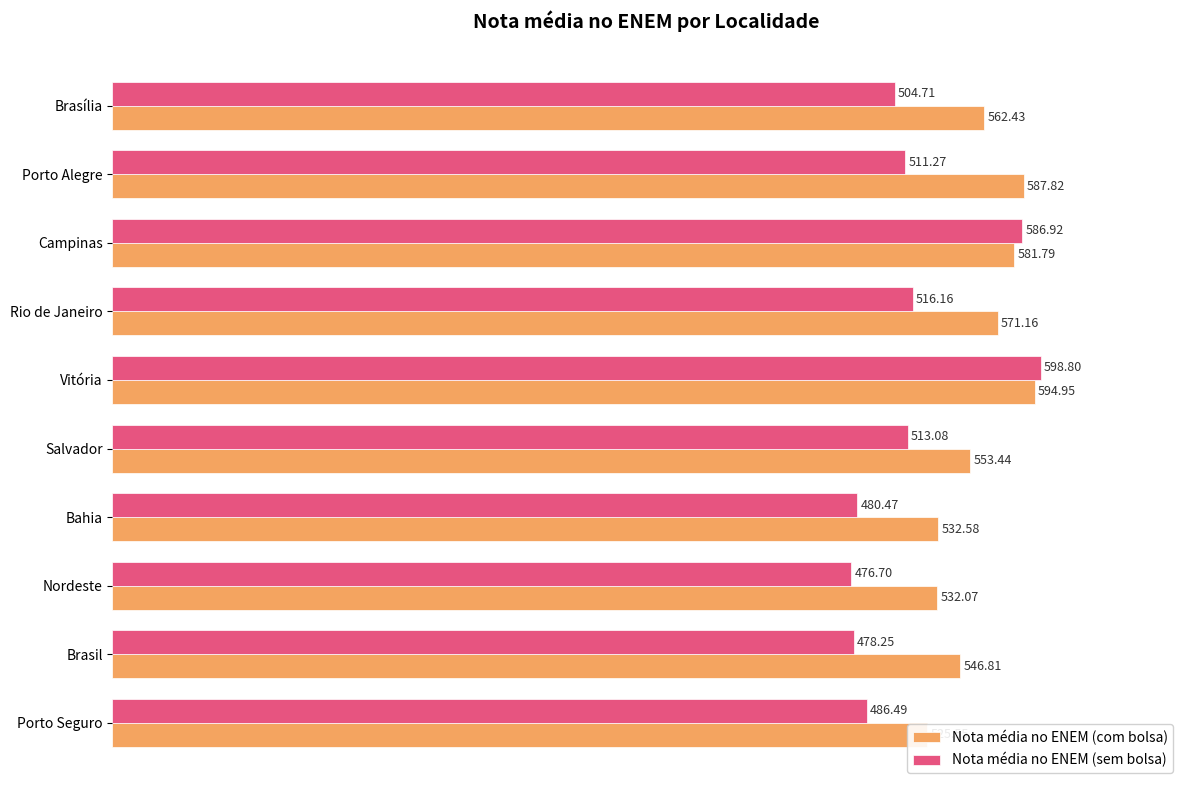

Does the chart contain stacked bars?

No